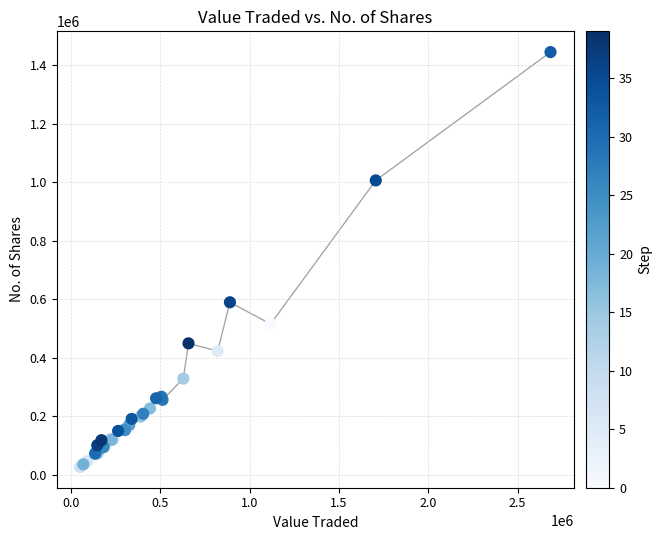

What Y value in the scatter plot is closest to 736262?

590112